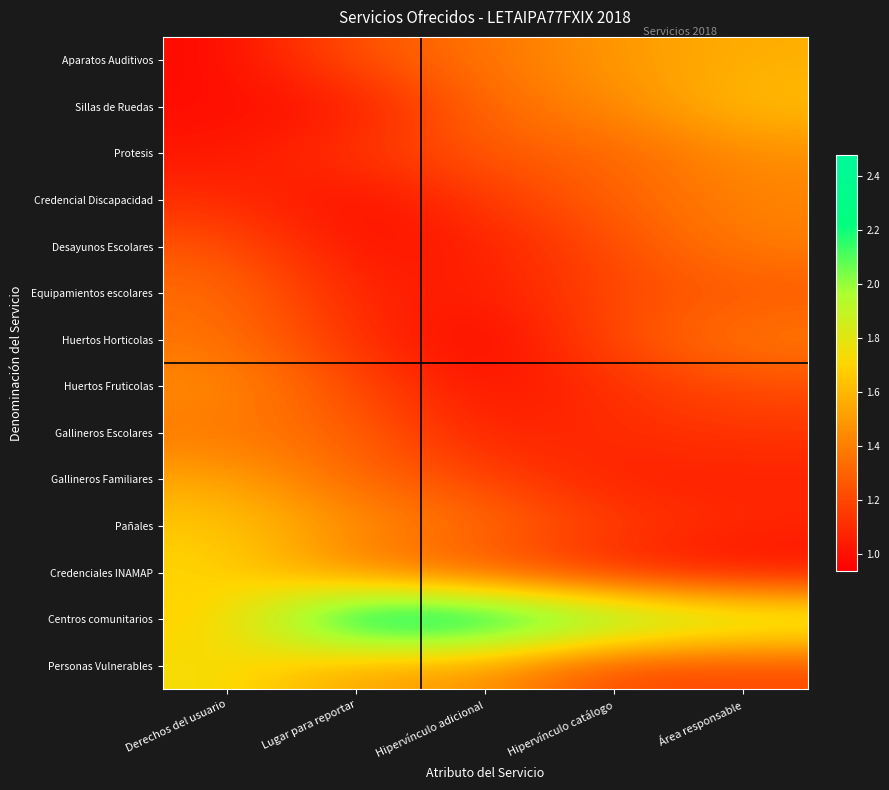

At Hipervínculo adicional, list the series in order from smallest to largest.

Huertos Horticolas, Huertos Fruticolas, Equipamientos escolares, Gallineros Escolares, Desayunos Escolares, Credencial Discapacidad, Gallineros Familiares, Credenciales INAMAP, Protesis, Sillas de Ruedas, Pañales, Aparatos Auditivos, Personas Vulnerables, Centros comunitarios